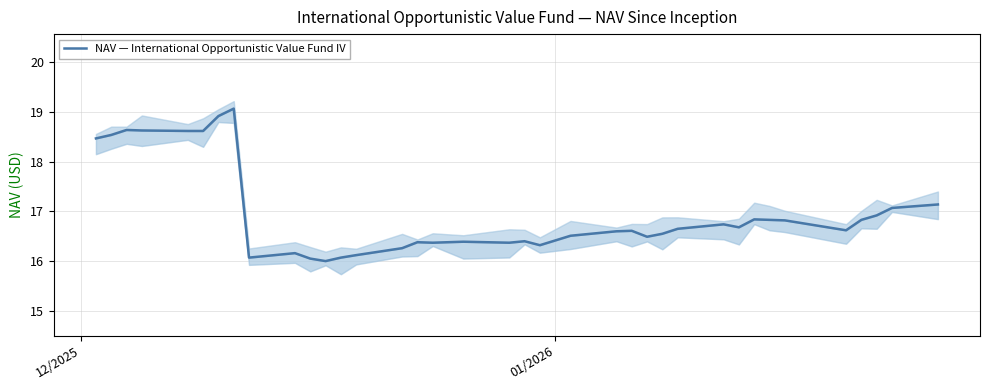

What is the value of the 3rd point from the left?

18.6